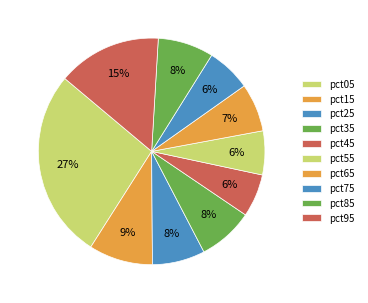

To the nearest percent, what percentage of the pie is pct95?

15%